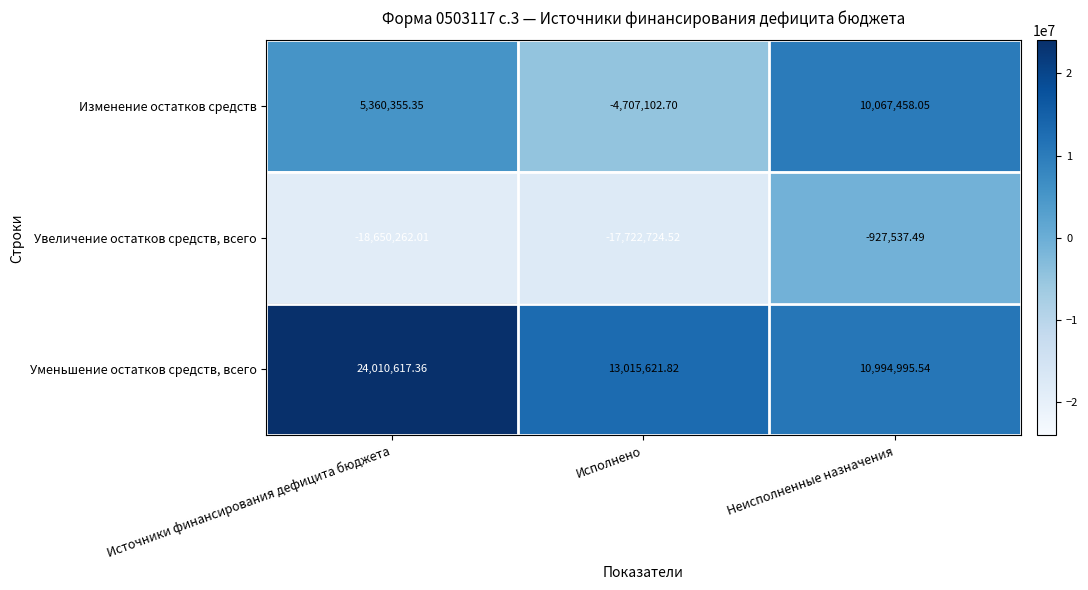

Which label corresponds to the largest value in the chart?

Источники финансирования дефицита бюджета